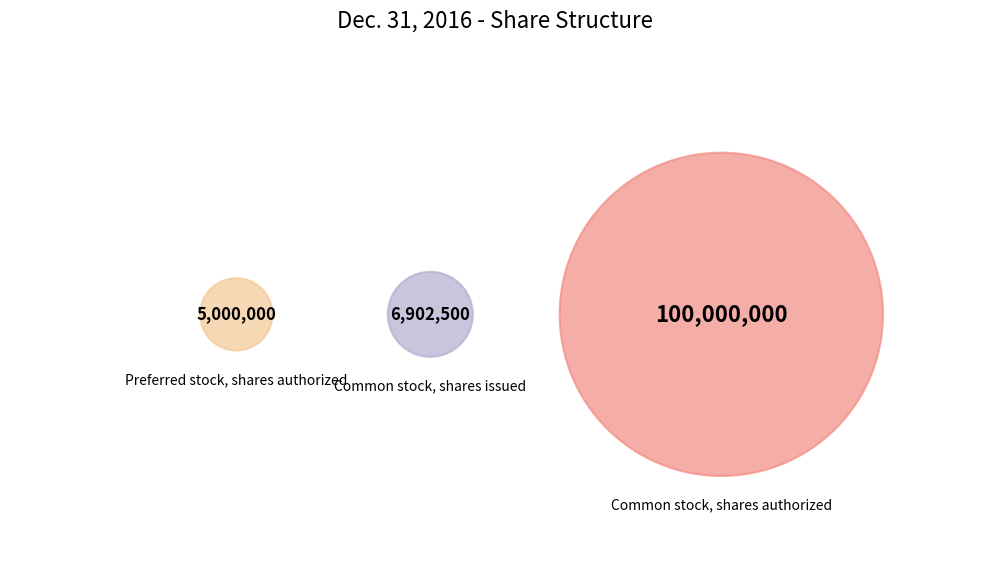

What portion of the pie excludes Preferred stock, shares authorized?

95.5%